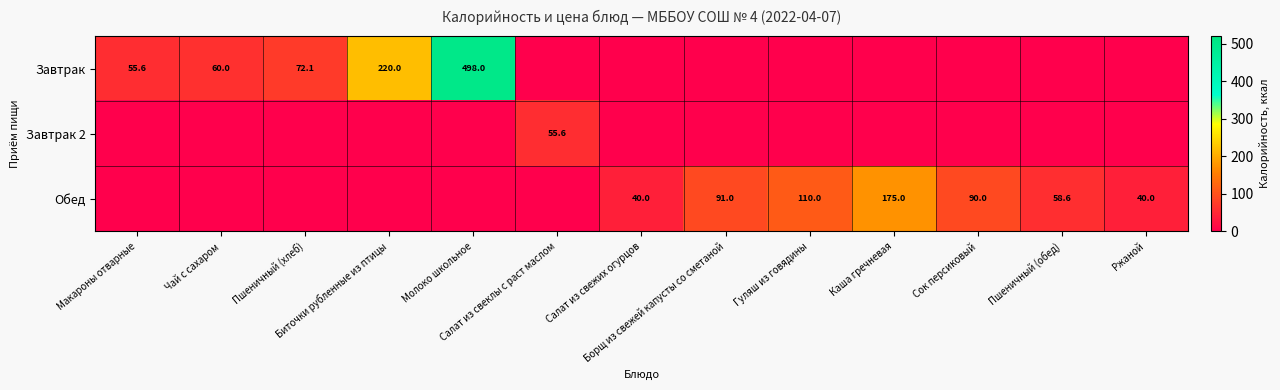

How many data points in Завтрак 2 are above 0?

1